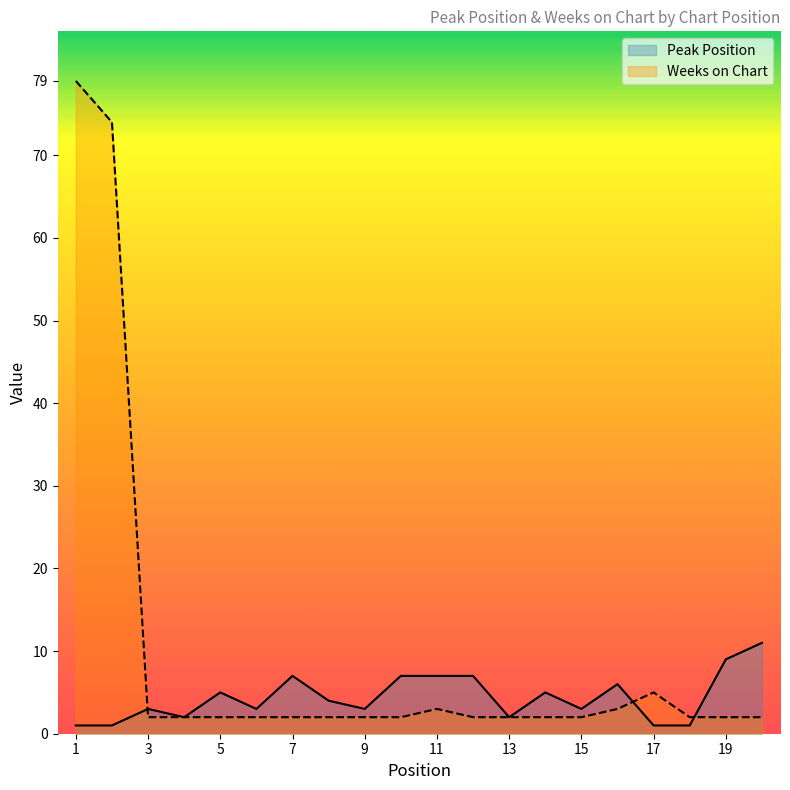

Count the number of categories in the chart.

20